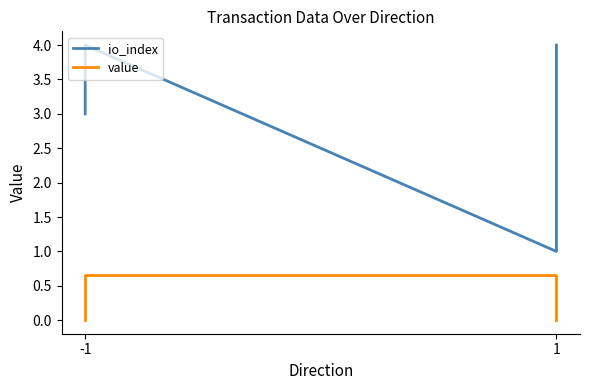

True or false: io_index has more than 2 points higher than both neighbors.

False